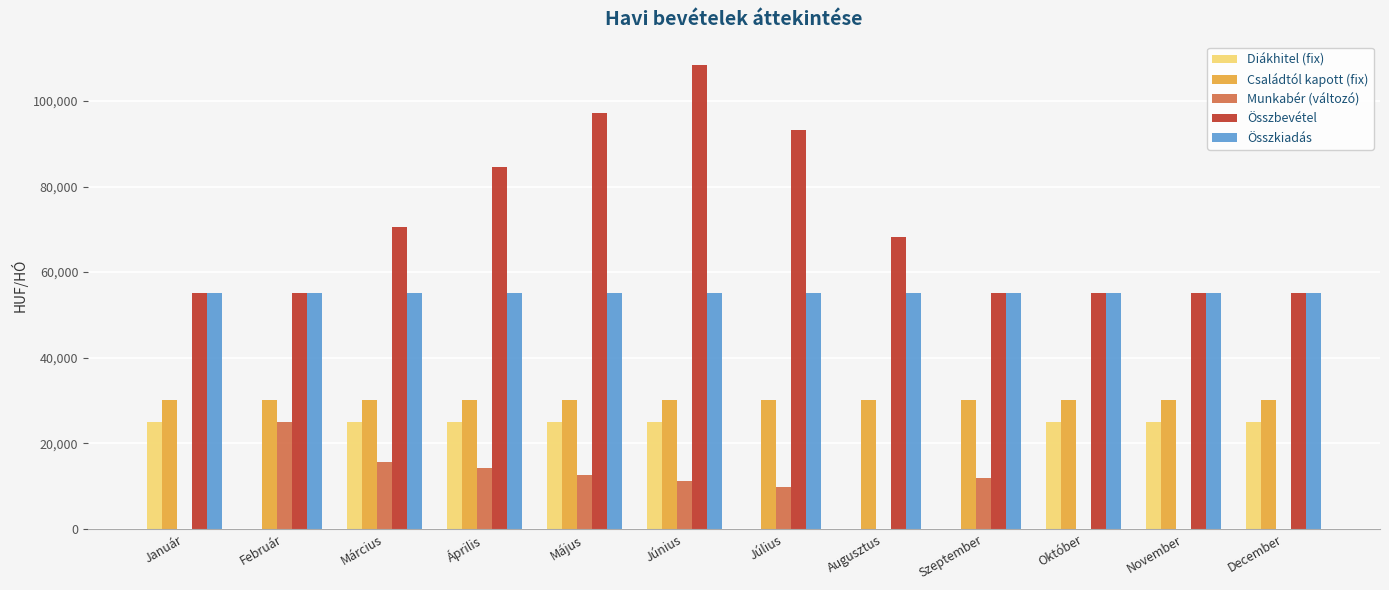

Reading left to right, list all the values displayed in this chart.

Diákhitel (fix): 25000.0	0.0	25000.0	25000.0	25000.0	25000.0	0.0	0.0	0.0	25000.0	25000.0	25000.0
Családtól kapott (fix): 30000.0	30000.0	30000.0	30000.0	30000.0	30000.0	30000.0	30000.0	30000.0	30000.0	30000.0	30000.0
Munkabér (változó): 0.0	25000.0	15537.6	14086.0	12634.4	11182.8	9731.2	0.0	11827.9	0.0	0.0	0.0
Összbevétel: 55000.0	55000.0	70537.6	84623.7	97258.1	108440.9	93172.1	68172.1	55000.0	55000.0	55000.0	55000.0
Összkiadás: 55000.0	55000.0	55000.0	55000.0	55000.0	55000.0	55000.0	55000.0	55000.0	55000.0	55000.0	55000.0